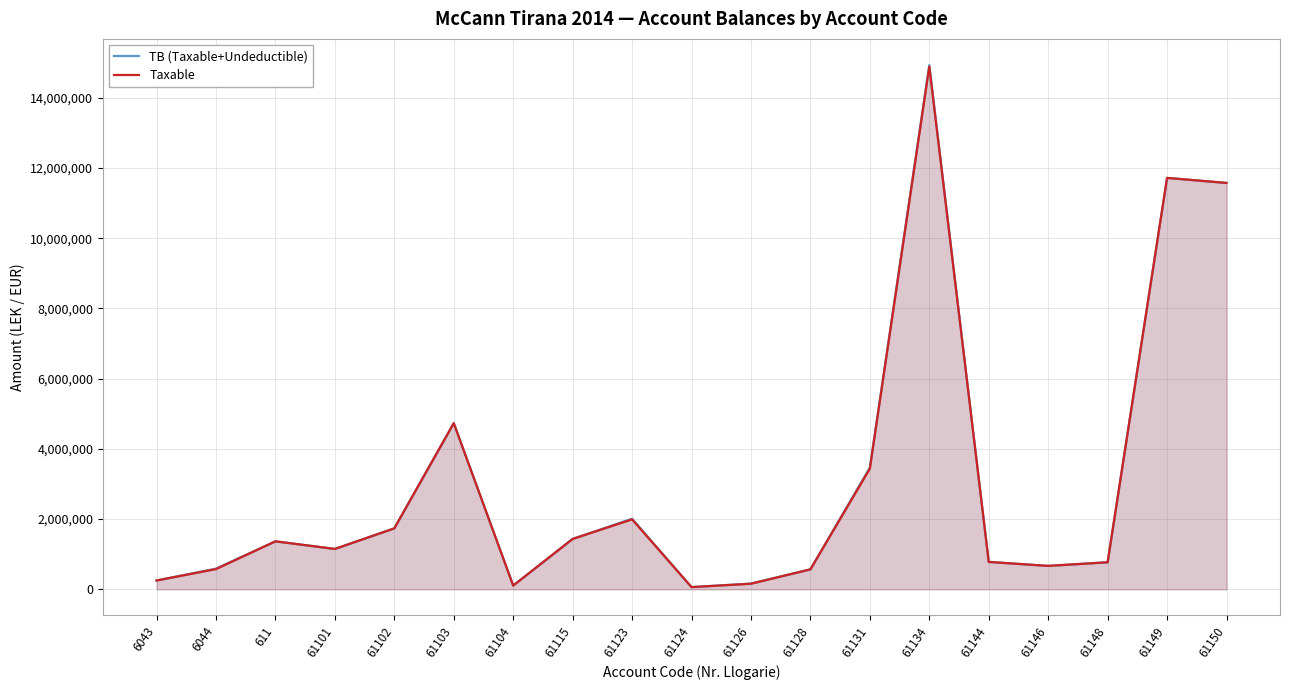

What position from the left is 61128?

12